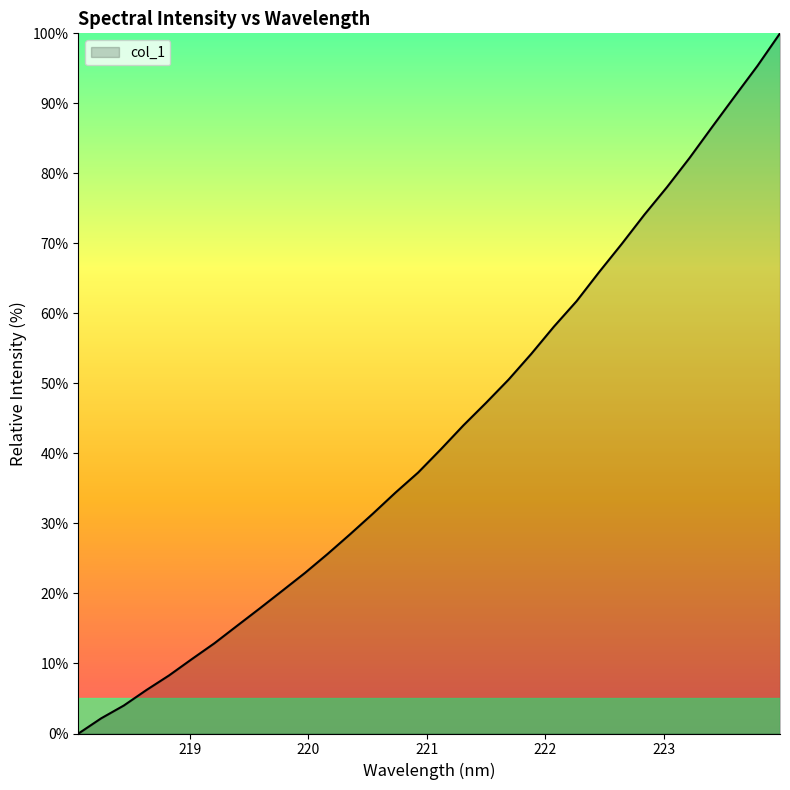

How many lines are shown in the chart?

1